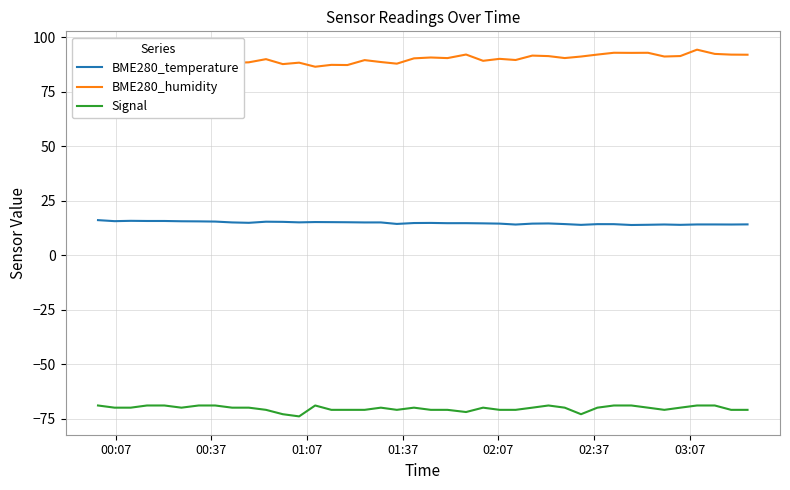

How many Signal values are between -71 and -69?

36